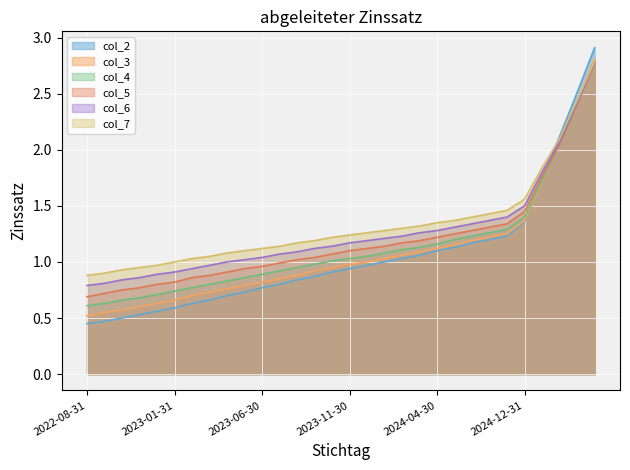

How many distinct data groups are displayed?

6